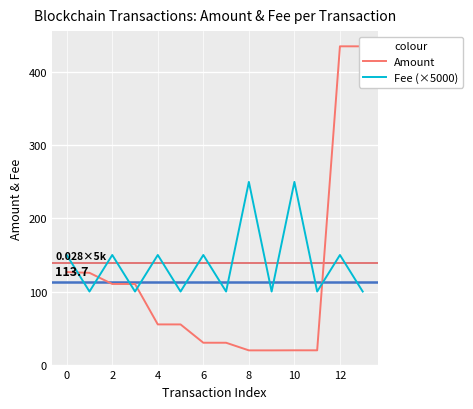

Which series has the largest total across all categories?

Fee (×5000)